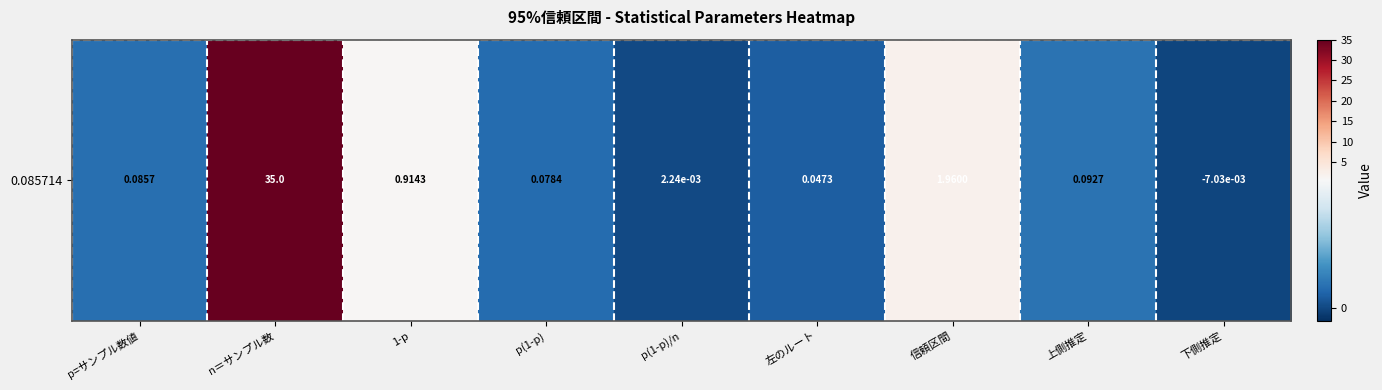

How many data points are less than 0?

1